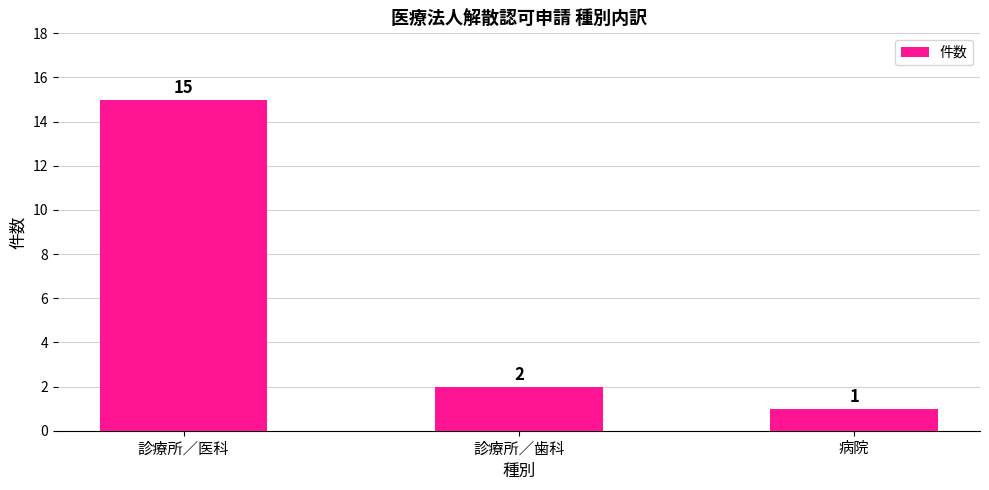

How many bars are there in total?

3